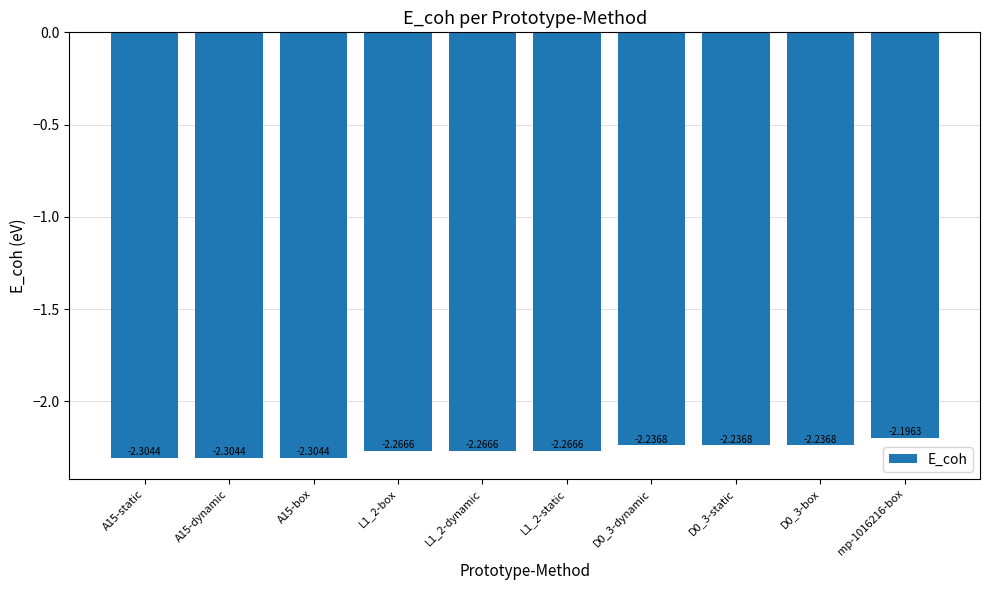

Are the bars grouped side by side (vs. stacked)?

No